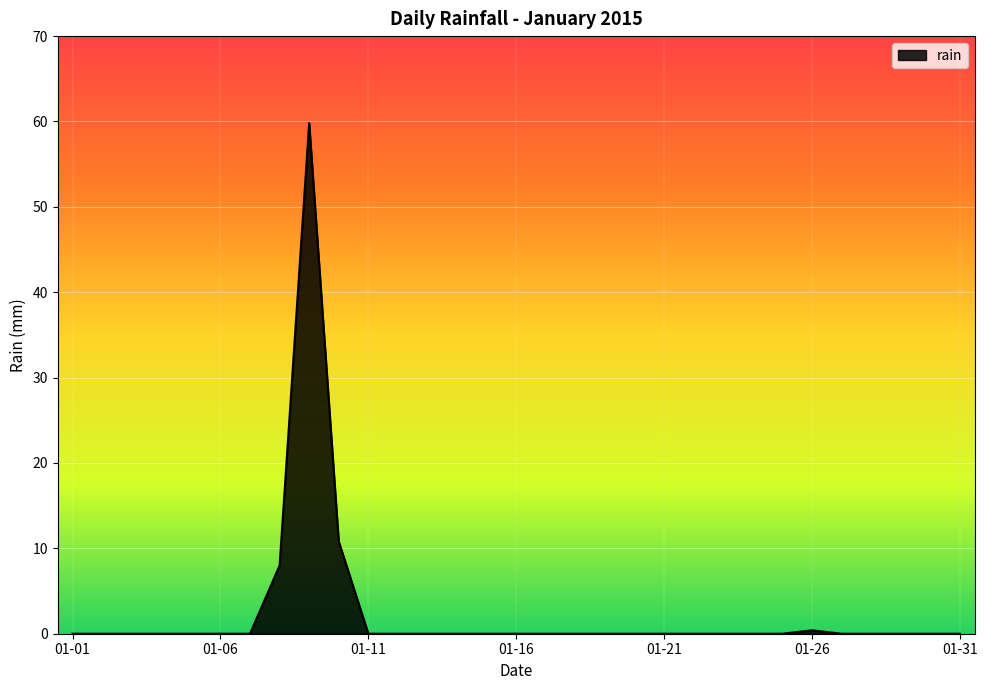

What is the greatest value displayed?

59.8